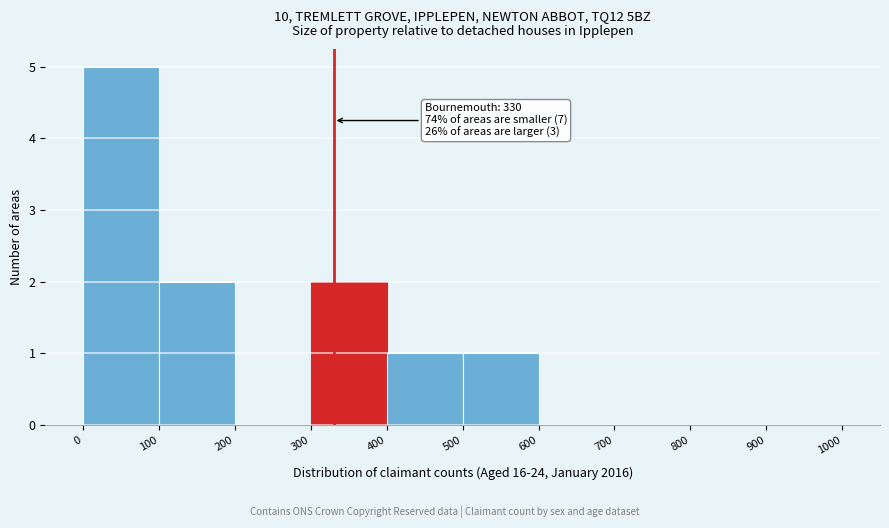

Which range on the x-axis has the tallest bar?

0 to 100